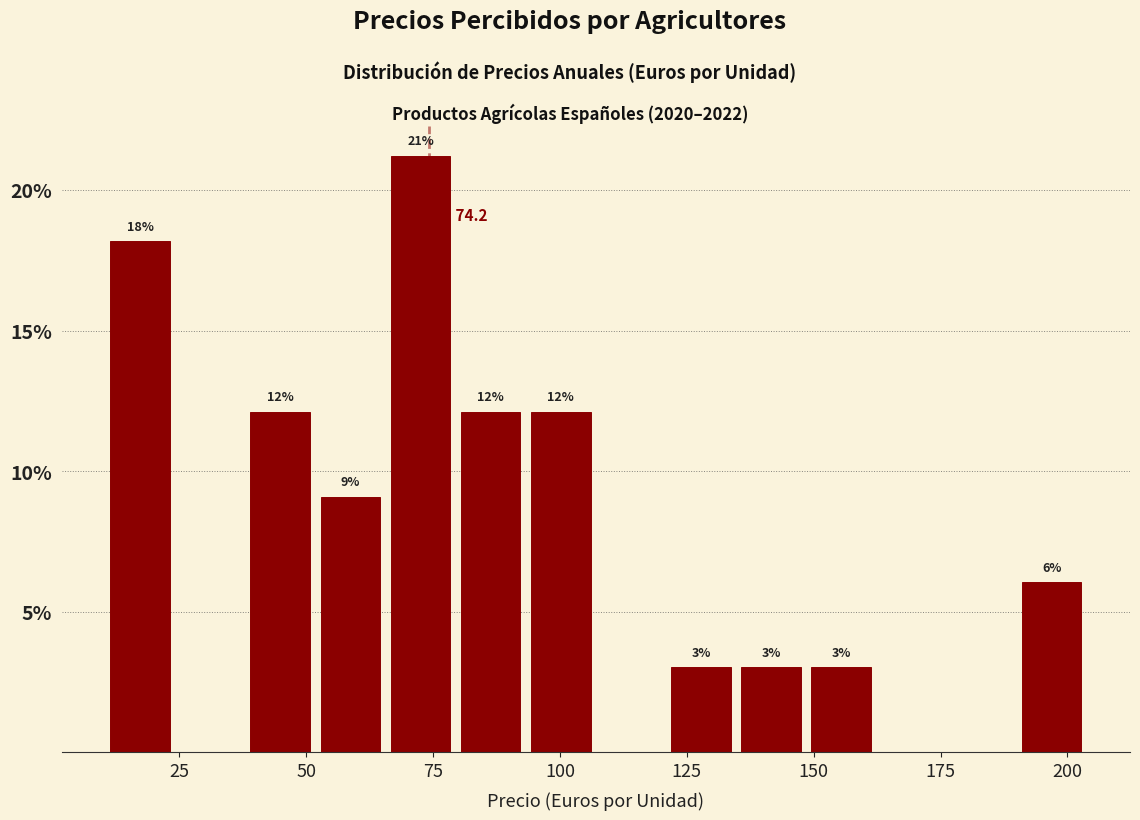

Around what value on the x-axis is the tallest bar? Give the approximate position of its centre, as read against the axis.

75